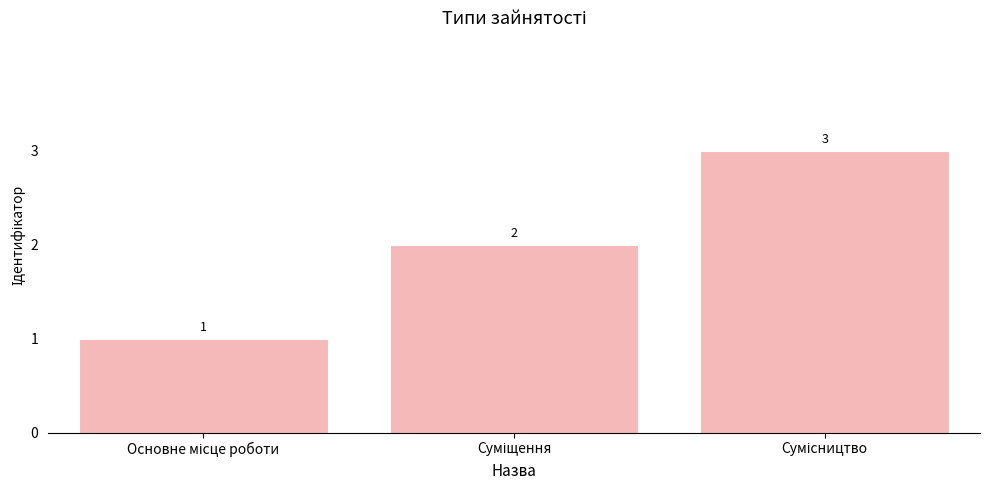

Reading left to right, transcribe all the data shown in this chart.

1	2	3